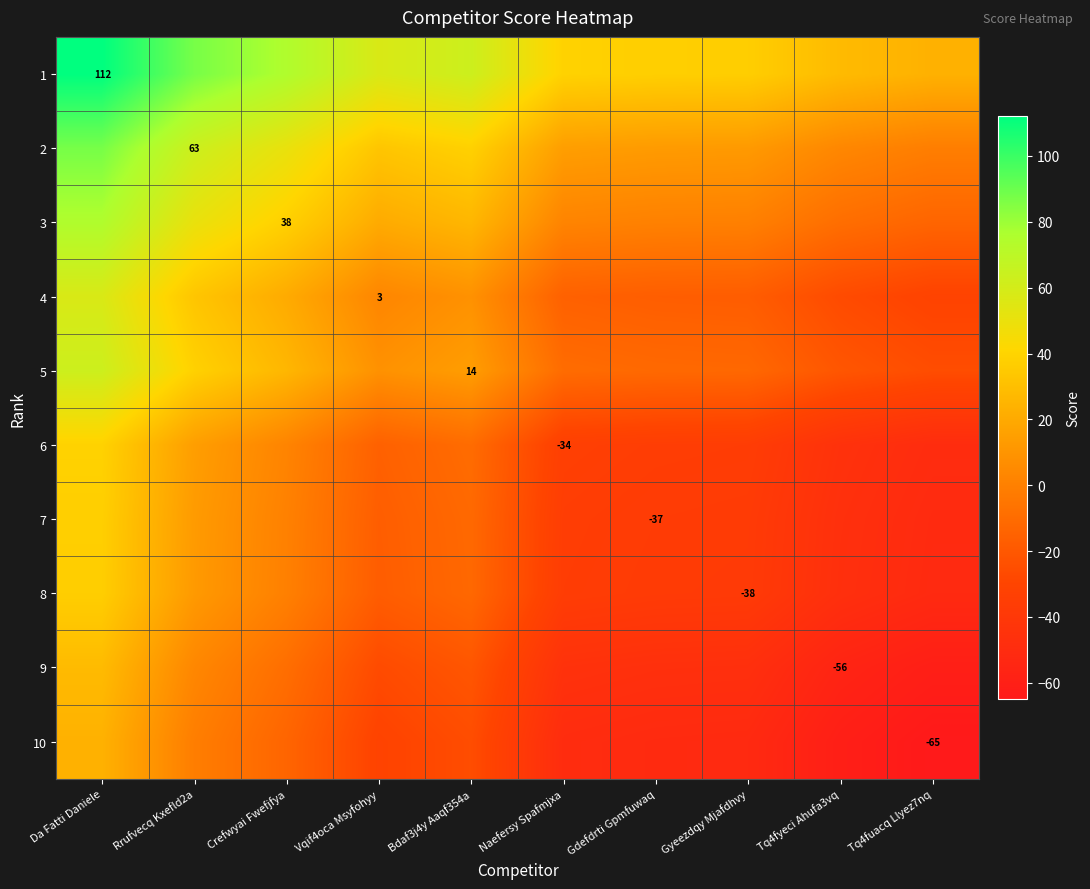

The value of 5 at Crefwyai Fwefjfya is 11.3. True or false?

False